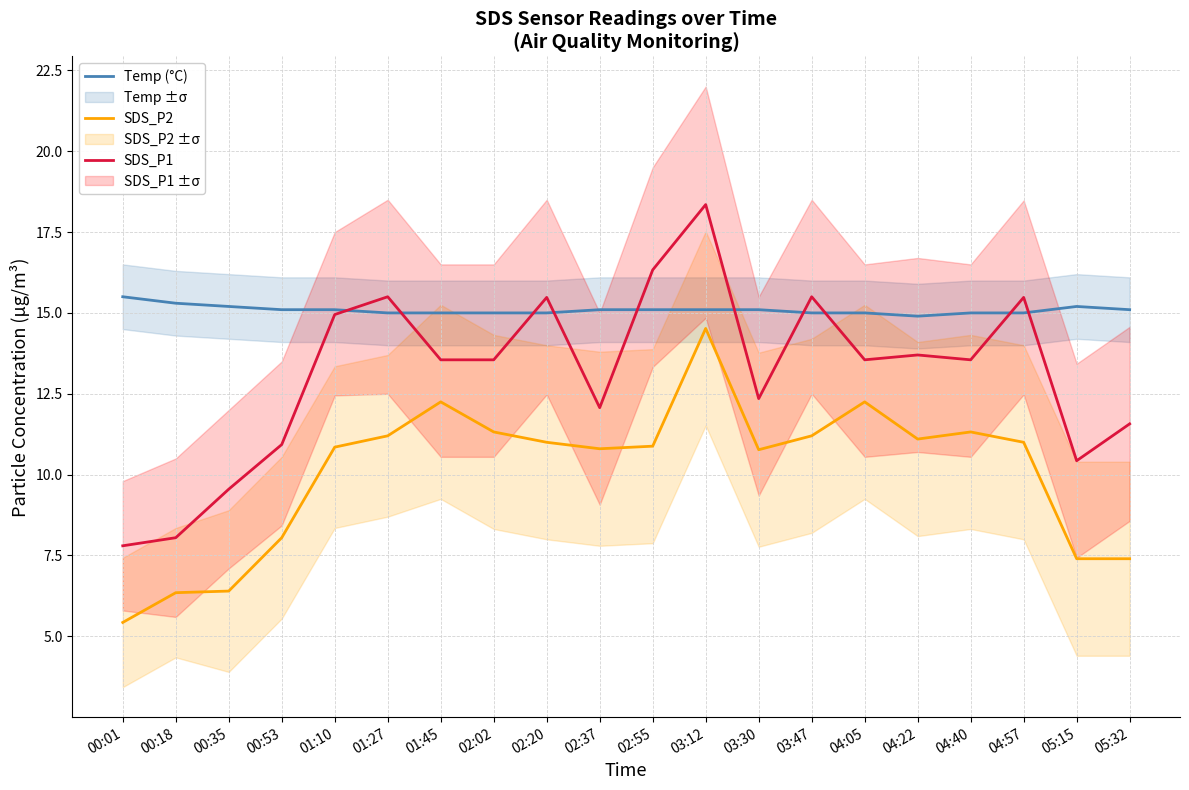

Which label corresponds to the smallest value in the chart?

00:01